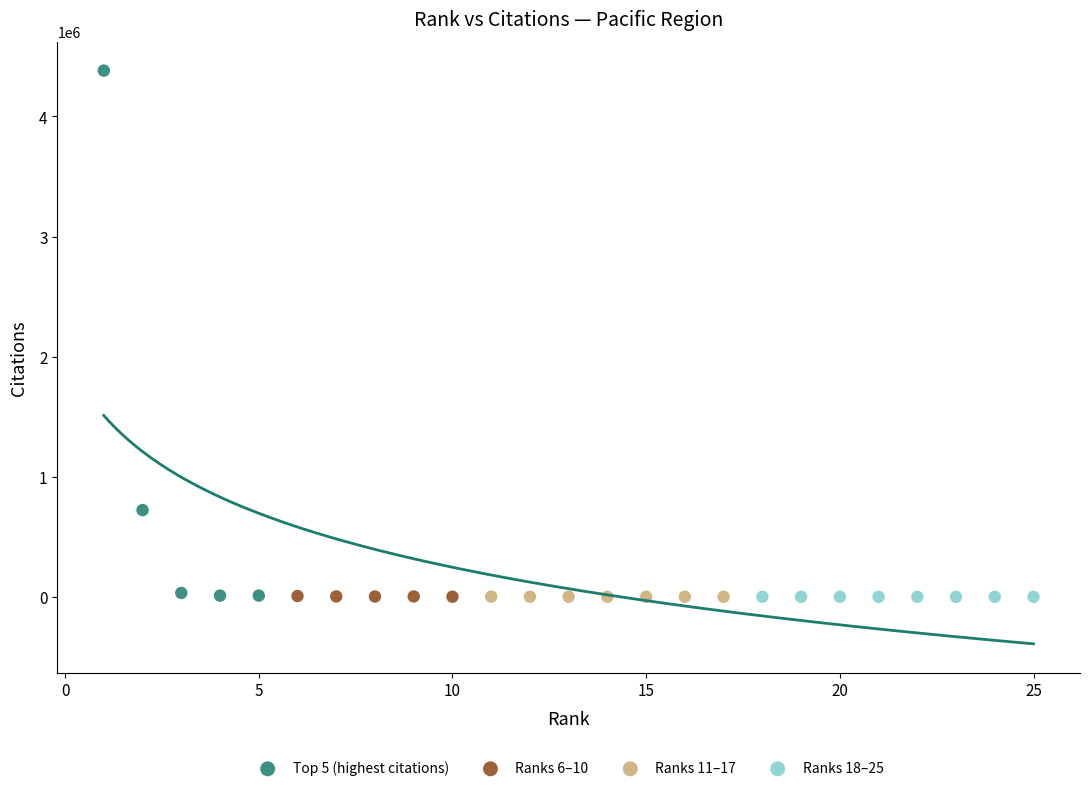

Which series contains the highest Y value?

Top 5 (highest citations)